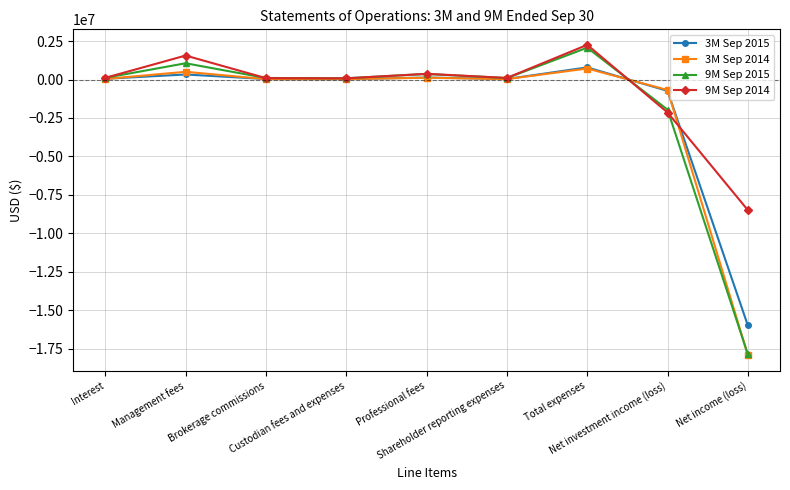

What is the difference between the second highest and minimum values in the 9M Sep 2015 series?

18919392